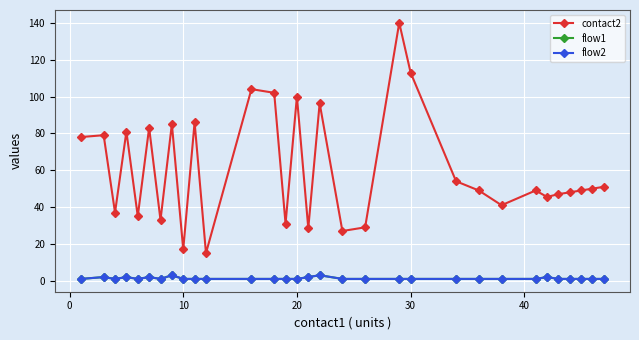

Does the chart have visible grid lines?

Yes